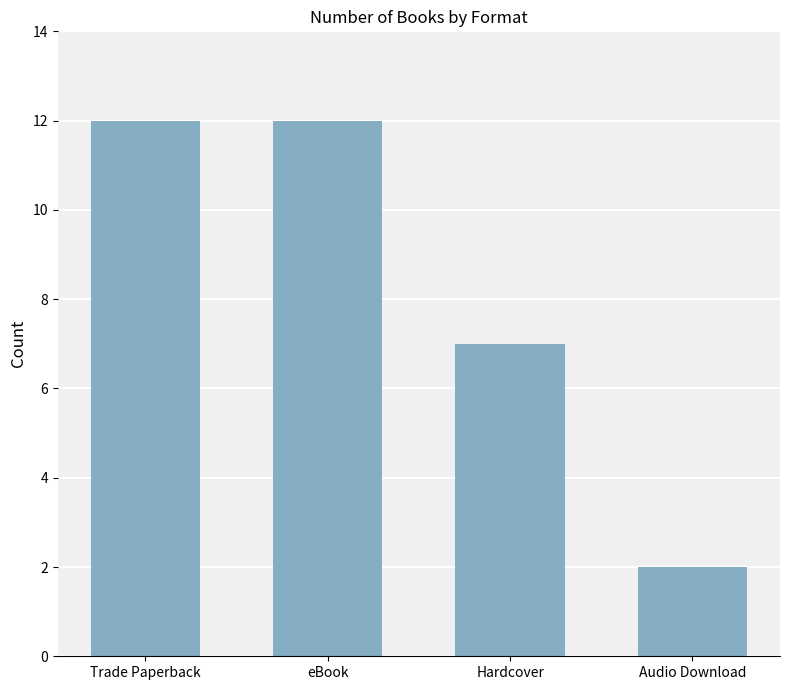

What is the value of the 2nd bar from the left?

12